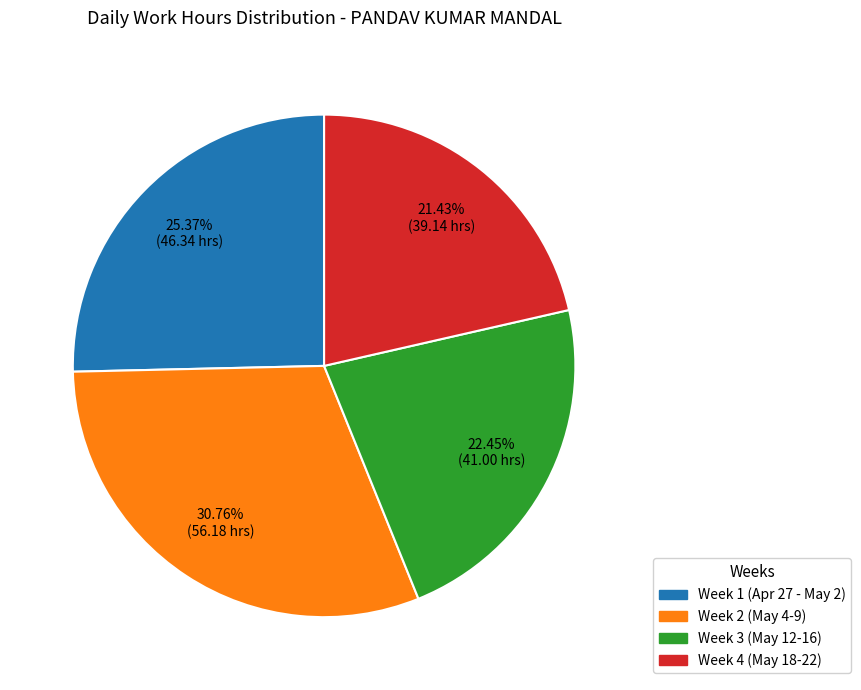

Does any single category account for the majority?

No